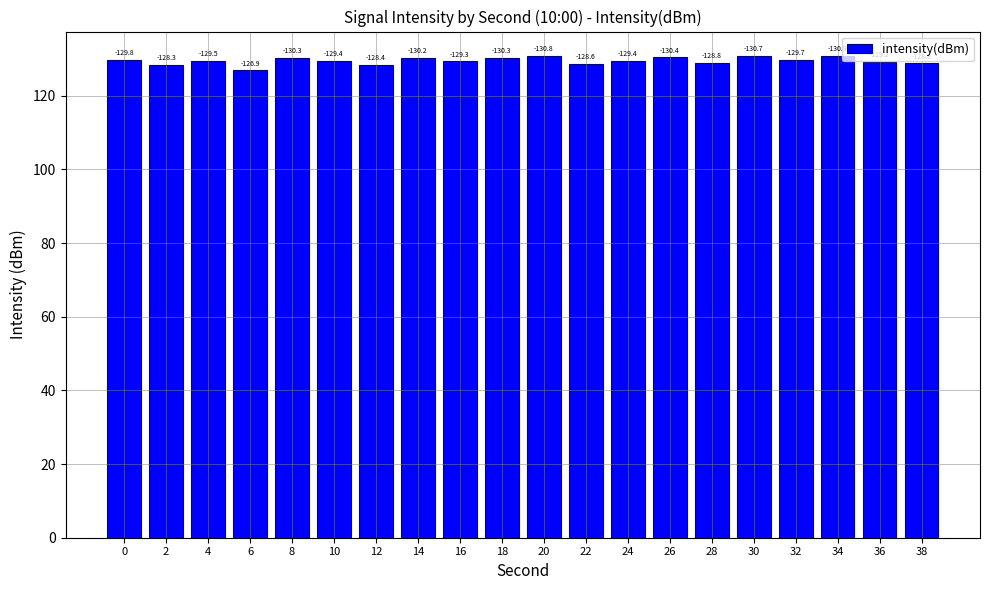

Does the chart contain any negative values?

No